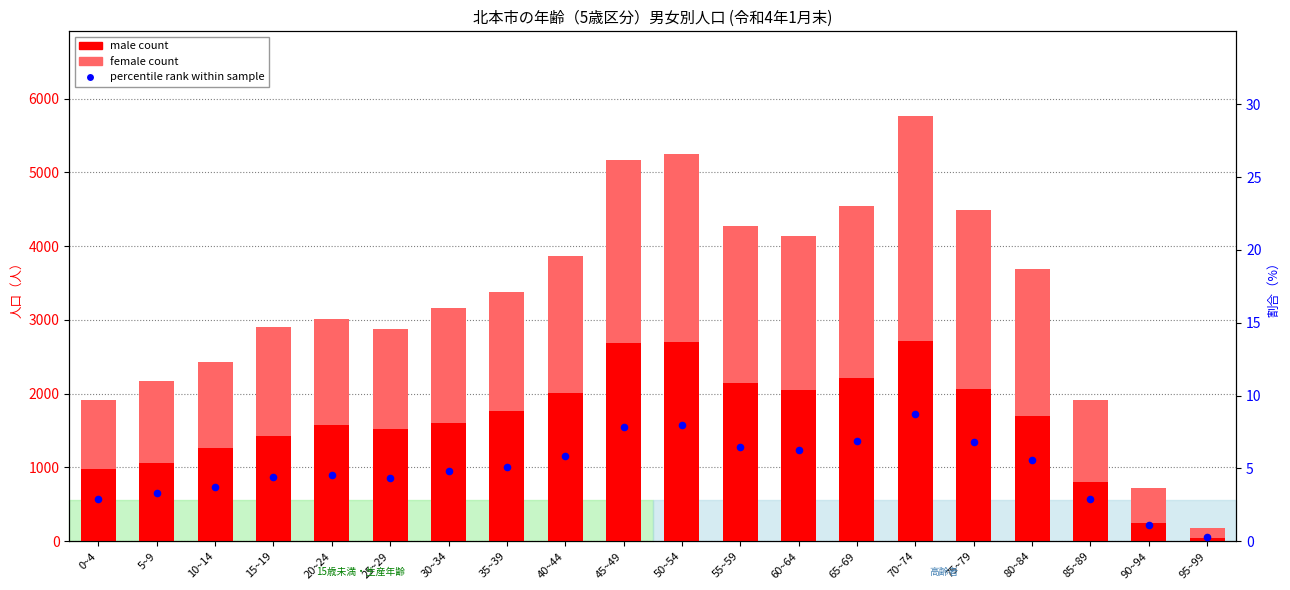

Which series has the largest Y range (max minus min)?

female count